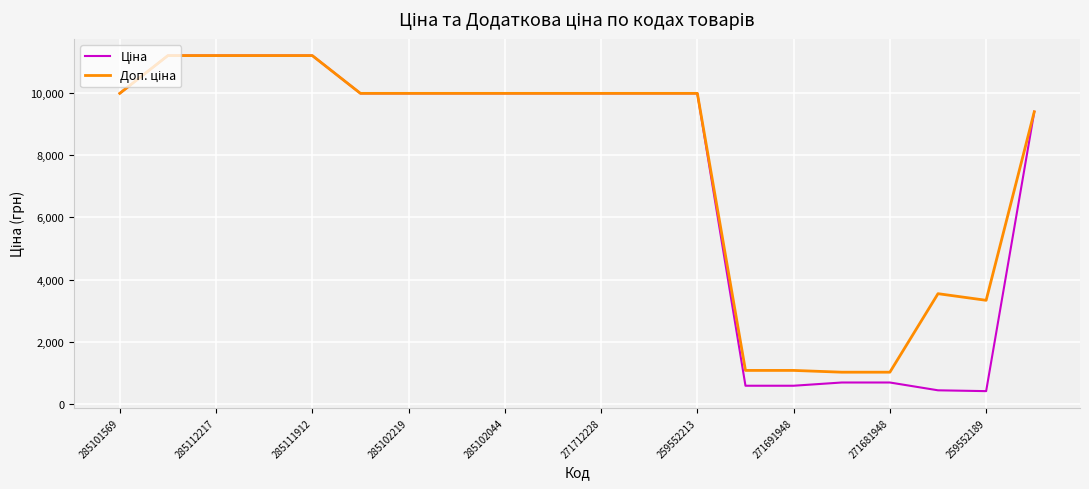

What is the smallest value displayed?

416.6